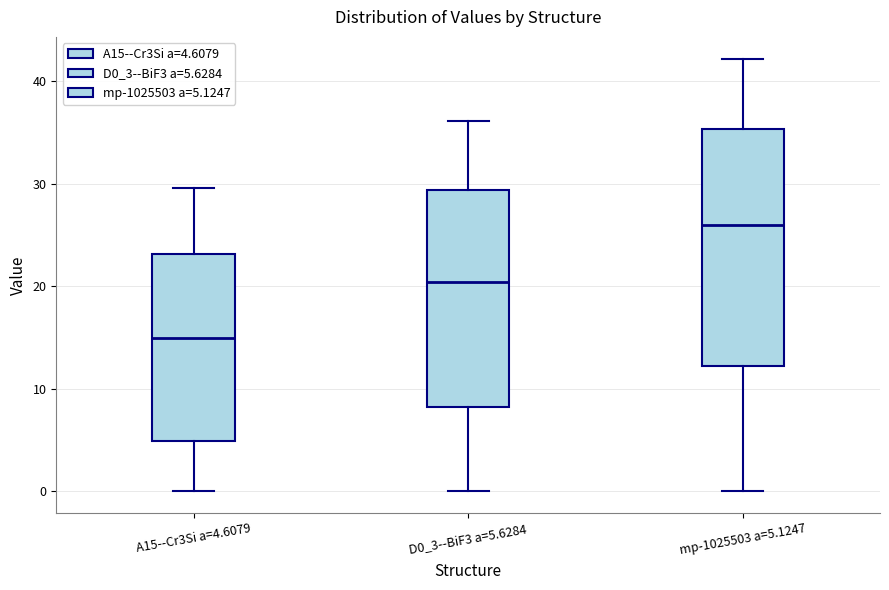

Which box is the tallest, from its lower edge to its upper edge?

mp-1025503 a=5.1247